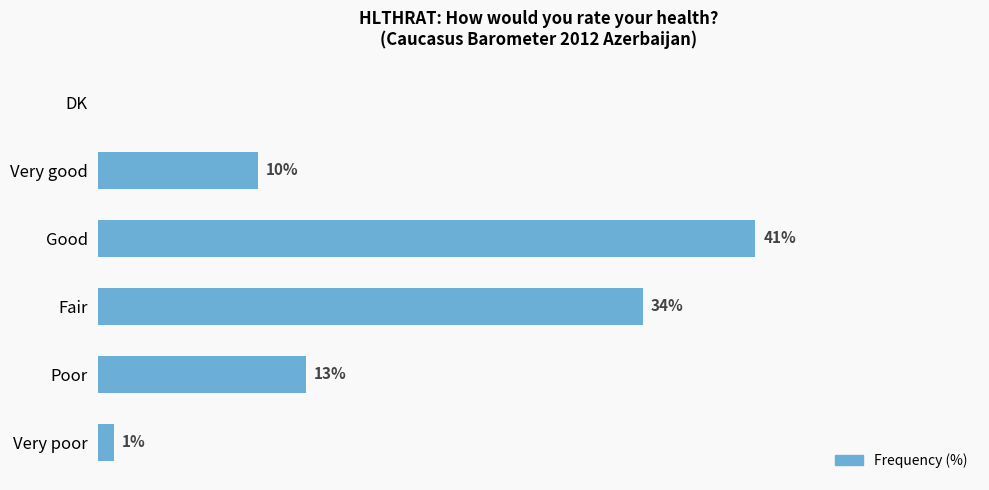

Where is the data nearest to the value 20?

Poor